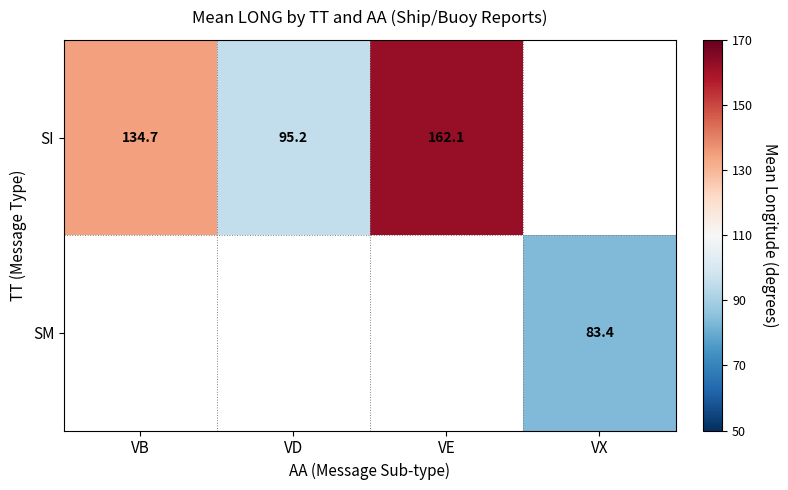

How many values in the SI series are below 162?

2